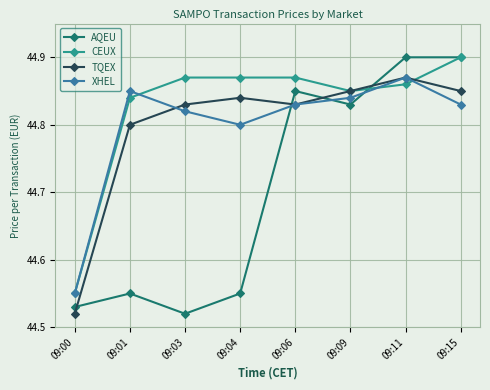

At how many categories does at least one series exceed 44?

8